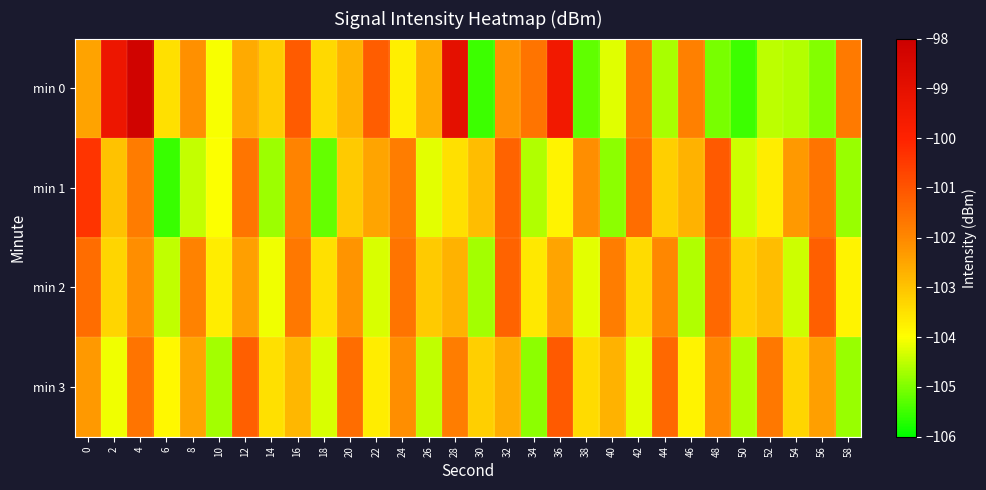

Reading left to right, transcribe all the data shown in this chart.

min 0: 0=-102.4	2=-99.3	4=-98.2	6=-103.5	8=-102.1	10=-104.0	12=-102.6	14=-103.1	16=-101.1	18=-103.4	20=-102.7	22=-101.2	24=-103.7	26=-102.6	28=-99.0	30=-105.5	32=-102.2	34=-101.6	36=-99.5	38=-105.2	40=-104.2	42=-101.7	44=-104.7	46=-101.9	48=-105.0	50=-105.5	52=-104.5	54=-104.6	56=-105.0	58=-101.7
min 1: 0=-100.4	2=-103.0	4=-101.8	6=-105.6	8=-104.4	10=-104.0	12=-101.6	14=-104.8	16=-101.9	18=-105.2	20=-103.1	22=-102.5	24=-101.8	26=-104.2	28=-103.5	30=-102.9	32=-101.3	34=-104.6	36=-103.8	38=-102.1	40=-104.9	42=-101.5	44=-103.2	46=-102.7	48=-101.1	50=-104.4	52=-103.7	54=-102.3	56=-101.6	58=-104.8
min 2: 0=-101.5	2=-103.3	4=-102.1	6=-104.5	8=-101.9	10=-103.7	12=-102.4	14=-104.1	16=-101.7	18=-103.5	20=-102.2	22=-104.3	24=-101.6	26=-103.1	28=-102.7	30=-104.7	32=-101.3	34=-103.6	36=-102.5	38=-104.2	40=-101.8	42=-103.4	44=-102.0	46=-104.6	48=-101.4	50=-103.2	52=-102.9	54=-104.4	56=-101.2	58=-103.8
min 3: 0=-102.3	2=-104.1	4=-101.6	6=-103.9	8=-102.5	10=-104.7	12=-101.2	14=-103.5	16=-102.8	18=-104.3	20=-101.5	22=-103.7	24=-102.1	26=-104.5	28=-101.8	30=-103.2	32=-102.6	34=-104.9	36=-101.1	38=-103.4	40=-102.7	42=-104.2	44=-101.4	46=-103.8	48=-102.0	50=-104.6	52=-101.7	54=-103.3	56=-102.4	58=-104.8